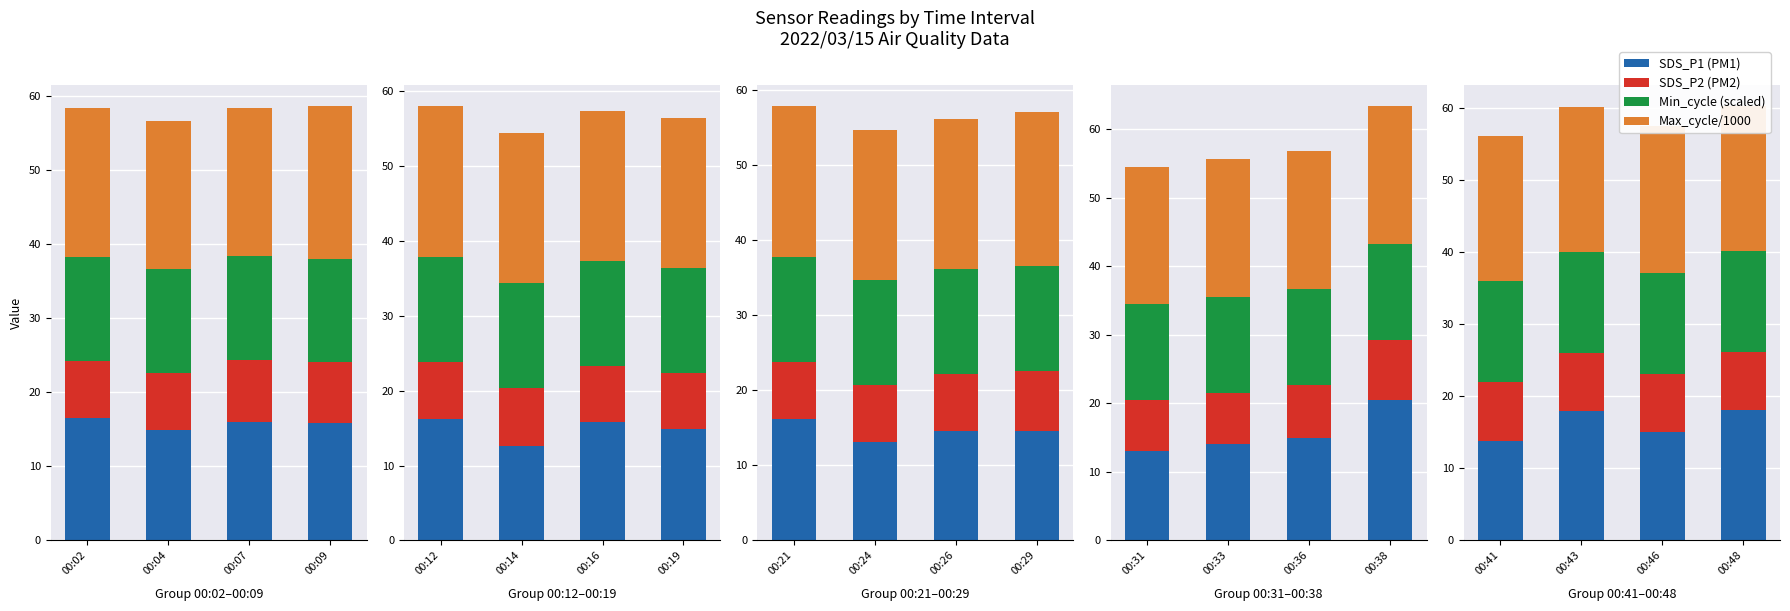

What is the value of the Min_cycle (scaled) bar at the 1st from the left?

14.0